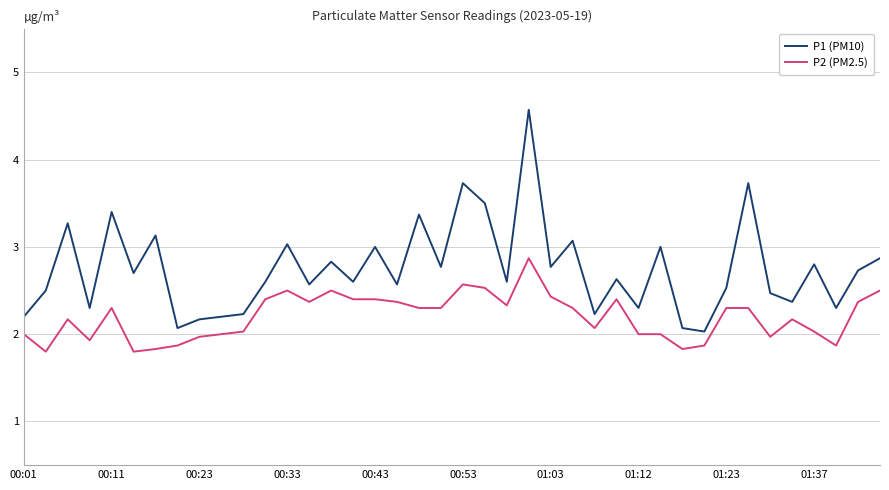

How many lines are shown in the chart?

2